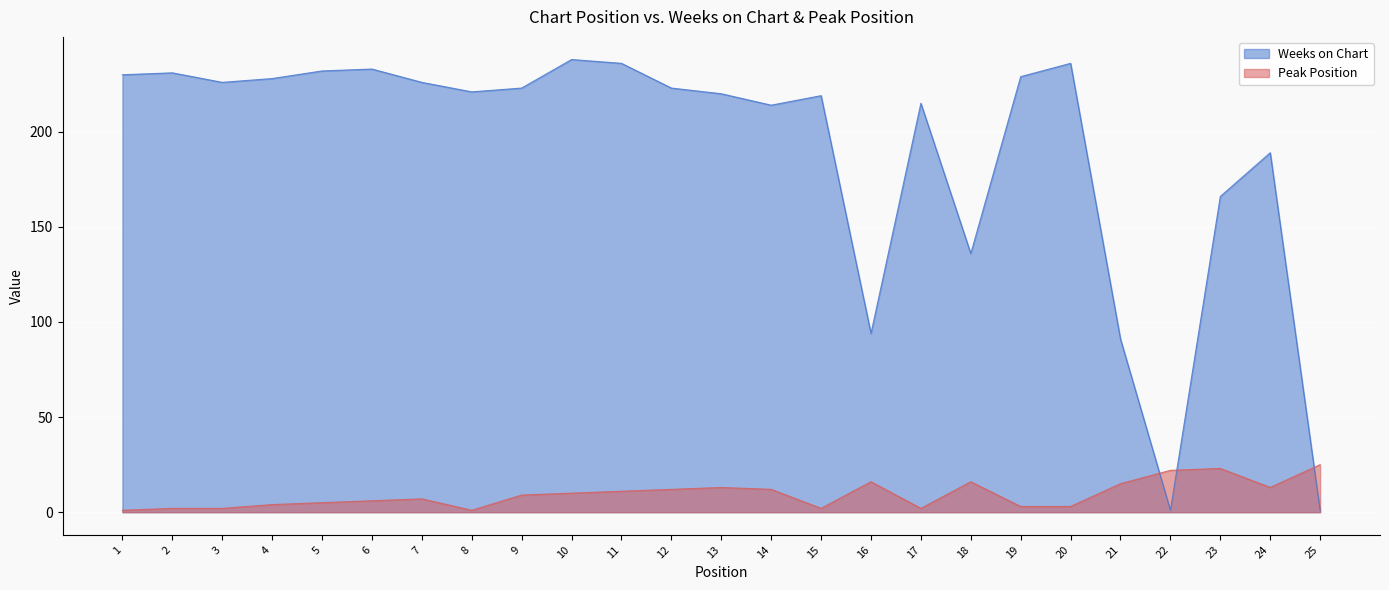

What is the value of the Peak Position point at the 21st from the left?

15